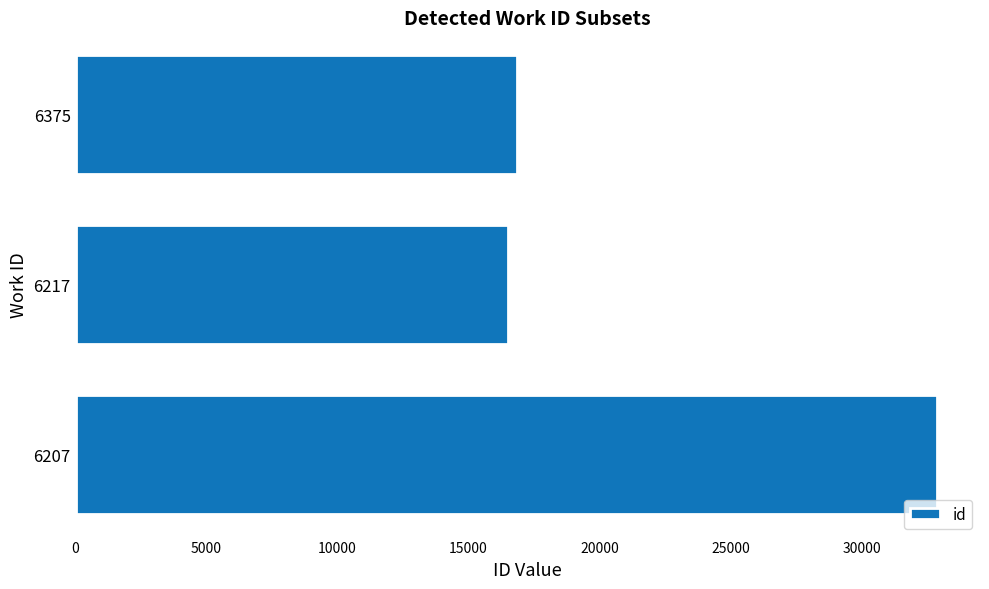

What is the average value?

22072